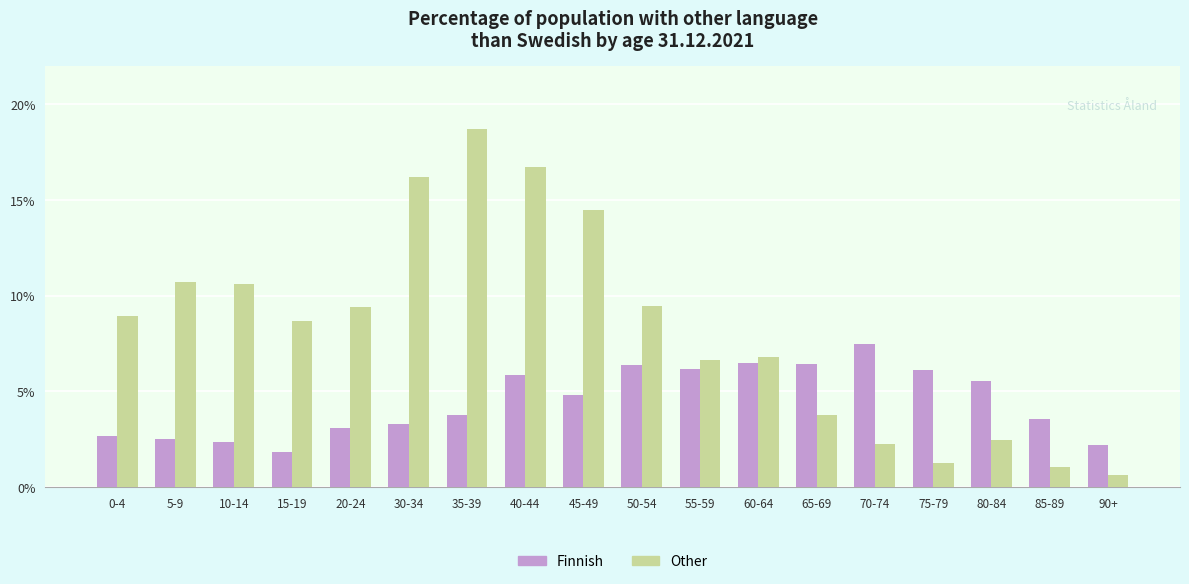

The value of Other at 40-44 is 16.7. True or false?

True